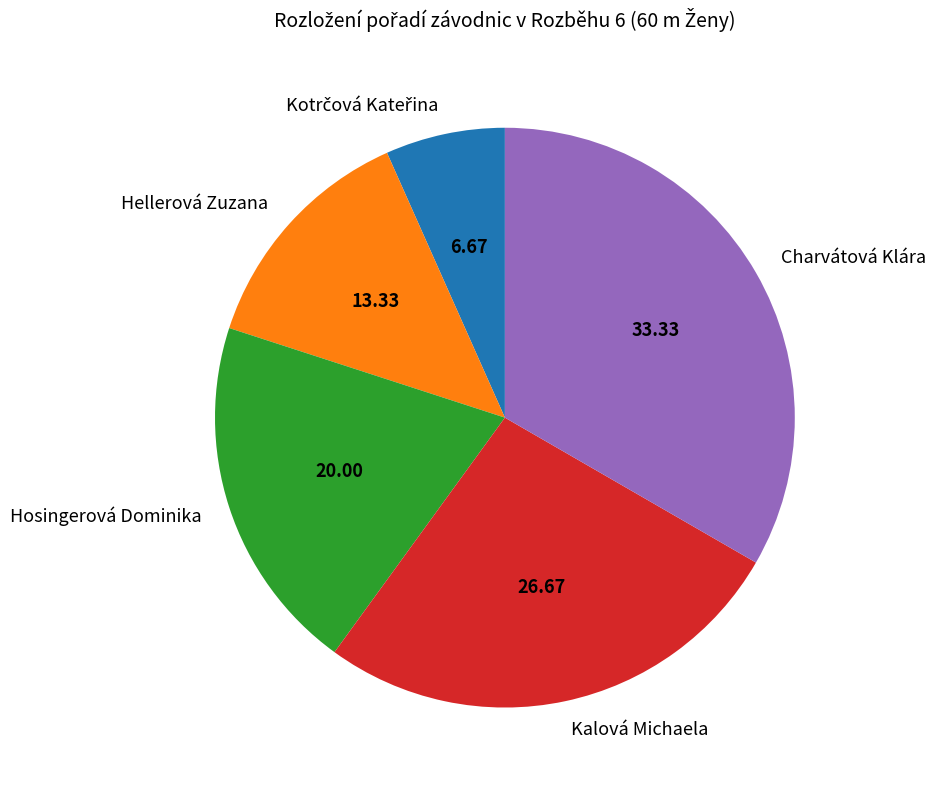

What is the largest slice in the pie chart?

Charvátová Klára